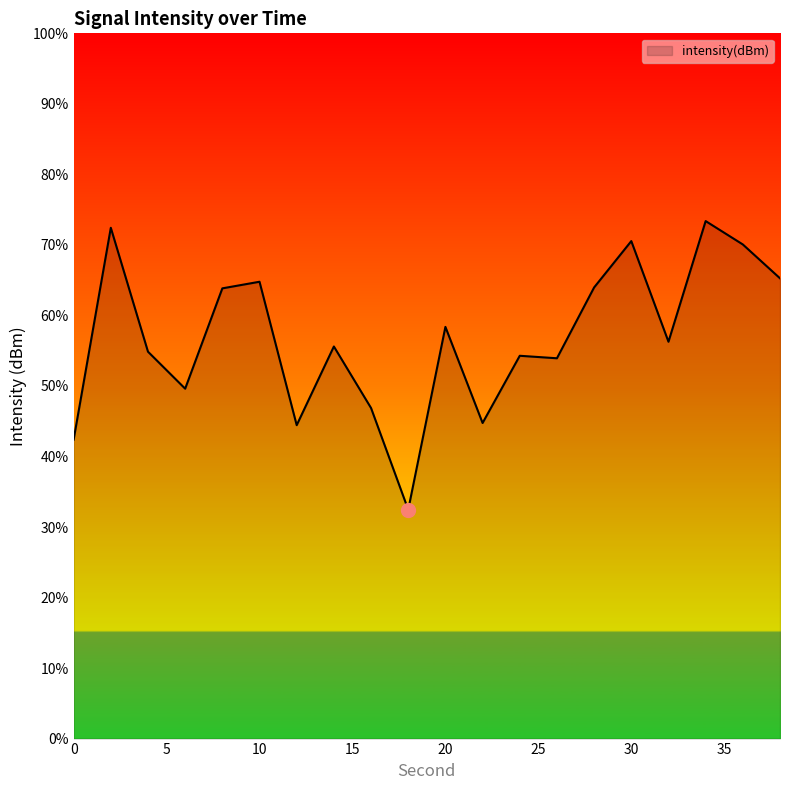

How many distinct data groups are displayed?

1